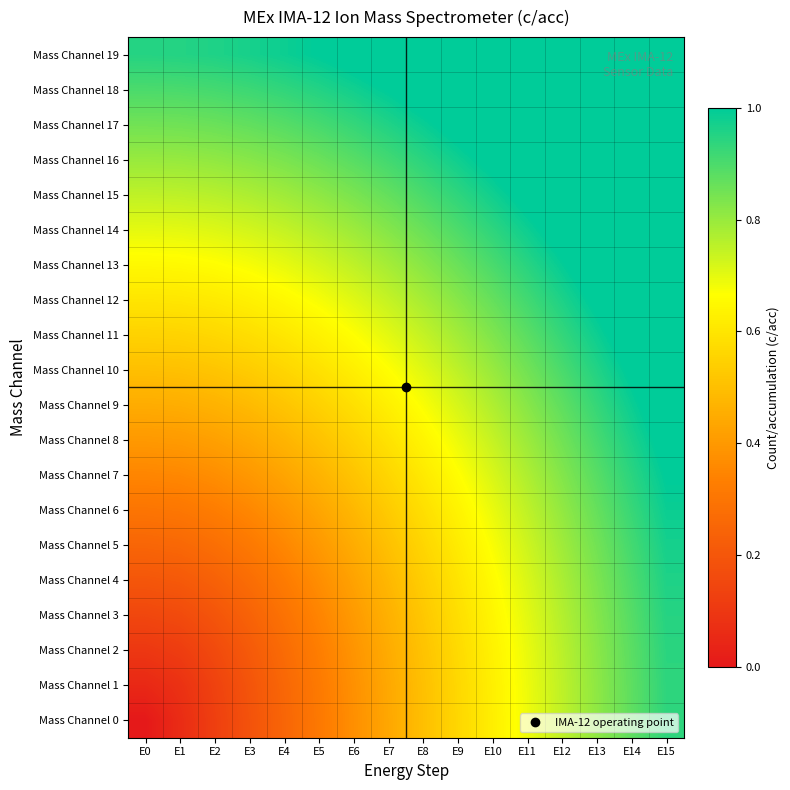

Reading right to left, list all the values displayed in this chart.

Mass Channel 0: E15=0.9	E14=0.9	E13=0.8	E12=0.8	E11=0.7	E10=0.6	E9=0.6	E8=0.5	E7=0.4	E6=0.4	E5=0.3	E4=0.2	E3=0.2	E2=0.1	E1=0.1	E0=0.0
Mass Channel 1: E15=0.9	E14=0.9	E13=0.8	E12=0.8	E11=0.7	E10=0.6	E9=0.6	E8=0.5	E7=0.4	E6=0.4	E5=0.3	E4=0.3	E3=0.2	E2=0.1	E1=0.1	E0=0.1
Mass Channel 2: E15=0.9	E14=0.9	E13=0.8	E12=0.8	E11=0.7	E10=0.6	E9=0.6	E8=0.5	E7=0.4	E6=0.4	E5=0.3	E4=0.3	E3=0.2	E2=0.2	E1=0.1	E0=0.1
Mass Channel 3: E15=0.9	E14=0.9	E13=0.8	E12=0.8	E11=0.7	E10=0.6	E9=0.6	E8=0.5	E7=0.5	E6=0.4	E5=0.3	E4=0.3	E3=0.2	E2=0.2	E1=0.2	E0=0.1
Mass Channel 4: E15=1.0	E14=0.9	E13=0.8	E12=0.8	E11=0.7	E10=0.7	E9=0.6	E8=0.5	E7=0.5	E6=0.4	E5=0.4	E4=0.3	E3=0.3	E2=0.2	E1=0.2	E0=0.2
Mass Channel 5: E15=1.0	E14=0.9	E13=0.9	E12=0.8	E11=0.7	E10=0.7	E9=0.6	E8=0.6	E7=0.5	E6=0.5	E5=0.4	E4=0.4	E3=0.3	E2=0.3	E1=0.3	E0=0.2
Mass Channel 6: E15=1.0	E14=0.9	E13=0.9	E12=0.8	E11=0.8	E10=0.7	E9=0.6	E8=0.6	E7=0.5	E6=0.5	E5=0.4	E4=0.4	E3=0.4	E2=0.3	E1=0.3	E0=0.3
Mass Channel 7: E15=1.0	E14=0.9	E13=0.9	E12=0.8	E11=0.8	E10=0.7	E9=0.7	E8=0.6	E7=0.6	E6=0.5	E5=0.5	E4=0.4	E3=0.4	E2=0.4	E1=0.4	E0=0.3
Mass Channel 8: E15=1.0	E14=1.0	E13=0.9	E12=0.8	E11=0.8	E10=0.7	E9=0.7	E8=0.6	E7=0.6	E6=0.5	E5=0.5	E4=0.5	E3=0.4	E2=0.4	E1=0.4	E0=0.4
Mass Channel 9: E15=1.0	E14=1.0	E13=0.9	E12=0.9	E11=0.8	E10=0.8	E9=0.7	E8=0.7	E7=0.6	E6=0.6	E5=0.5	E4=0.5	E3=0.5	E2=0.5	E1=0.5	E0=0.5
Mass Channel 10: E15=1.1	E14=1.0	E13=1.0	E12=0.9	E11=0.9	E10=0.8	E9=0.8	E8=0.7	E7=0.7	E6=0.6	E5=0.6	E4=0.6	E3=0.5	E2=0.5	E1=0.5	E0=0.5
Mass Channel 11: E15=1.1	E14=1.0	E13=1.0	E12=0.9	E11=0.9	E10=0.8	E9=0.8	E8=0.7	E7=0.7	E6=0.7	E5=0.6	E4=0.6	E3=0.6	E2=0.6	E1=0.6	E0=0.6
Mass Channel 12: E15=1.1	E14=1.1	E13=1.0	E12=1.0	E11=0.9	E10=0.9	E9=0.8	E8=0.8	E7=0.7	E6=0.7	E5=0.7	E4=0.7	E3=0.6	E2=0.6	E1=0.6	E0=0.6
Mass Channel 13: E15=1.1	E14=1.1	E13=1.0	E12=1.0	E11=0.9	E10=0.9	E9=0.9	E8=0.8	E7=0.8	E6=0.8	E5=0.7	E4=0.7	E3=0.7	E2=0.7	E1=0.7	E0=0.7
Mass Channel 14: E15=1.2	E14=1.1	E13=1.1	E12=1.0	E11=1.0	E10=0.9	E9=0.9	E8=0.9	E7=0.8	E6=0.8	E5=0.8	E4=0.7	E3=0.7	E2=0.7	E1=0.7	E0=0.7
Mass Channel 15: E15=1.2	E14=1.2	E13=1.1	E12=1.1	E11=1.0	E10=1.0	E9=0.9	E8=0.9	E7=0.9	E6=0.8	E5=0.8	E4=0.8	E3=0.8	E2=0.8	E1=0.8	E0=0.8
Mass Channel 16: E15=1.2	E14=1.2	E13=1.1	E12=1.1	E11=1.1	E10=1.0	E9=1.0	E8=0.9	E7=0.9	E6=0.9	E5=0.9	E4=0.8	E3=0.8	E2=0.8	E1=0.8	E0=0.8
Mass Channel 17: E15=1.3	E14=1.2	E13=1.2	E12=1.1	E11=1.1	E10=1.1	E9=1.0	E8=1.0	E7=1.0	E6=0.9	E5=0.9	E4=0.9	E3=0.9	E2=0.9	E1=0.9	E0=0.8
Mass Channel 18: E15=1.3	E14=1.3	E13=1.2	E12=1.2	E11=1.1	E10=1.1	E9=1.1	E8=1.0	E7=1.0	E6=1.0	E5=1.0	E4=0.9	E3=0.9	E2=0.9	E1=0.9	E0=0.9
Mass Channel 19: E15=1.3	E14=1.3	E13=1.3	E12=1.2	E11=1.2	E10=1.1	E9=1.1	E8=1.1	E7=1.0	E6=1.0	E5=1.0	E4=1.0	E3=1.0	E2=1.0	E1=1.0	E0=0.9